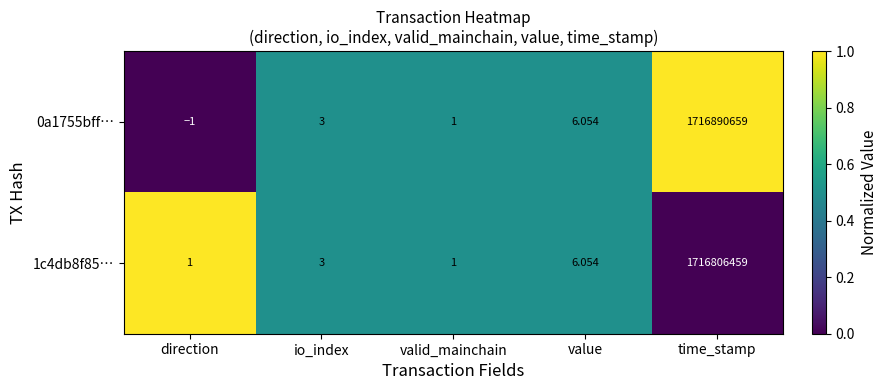

How many values in 0a1755bff… are below zero?

1